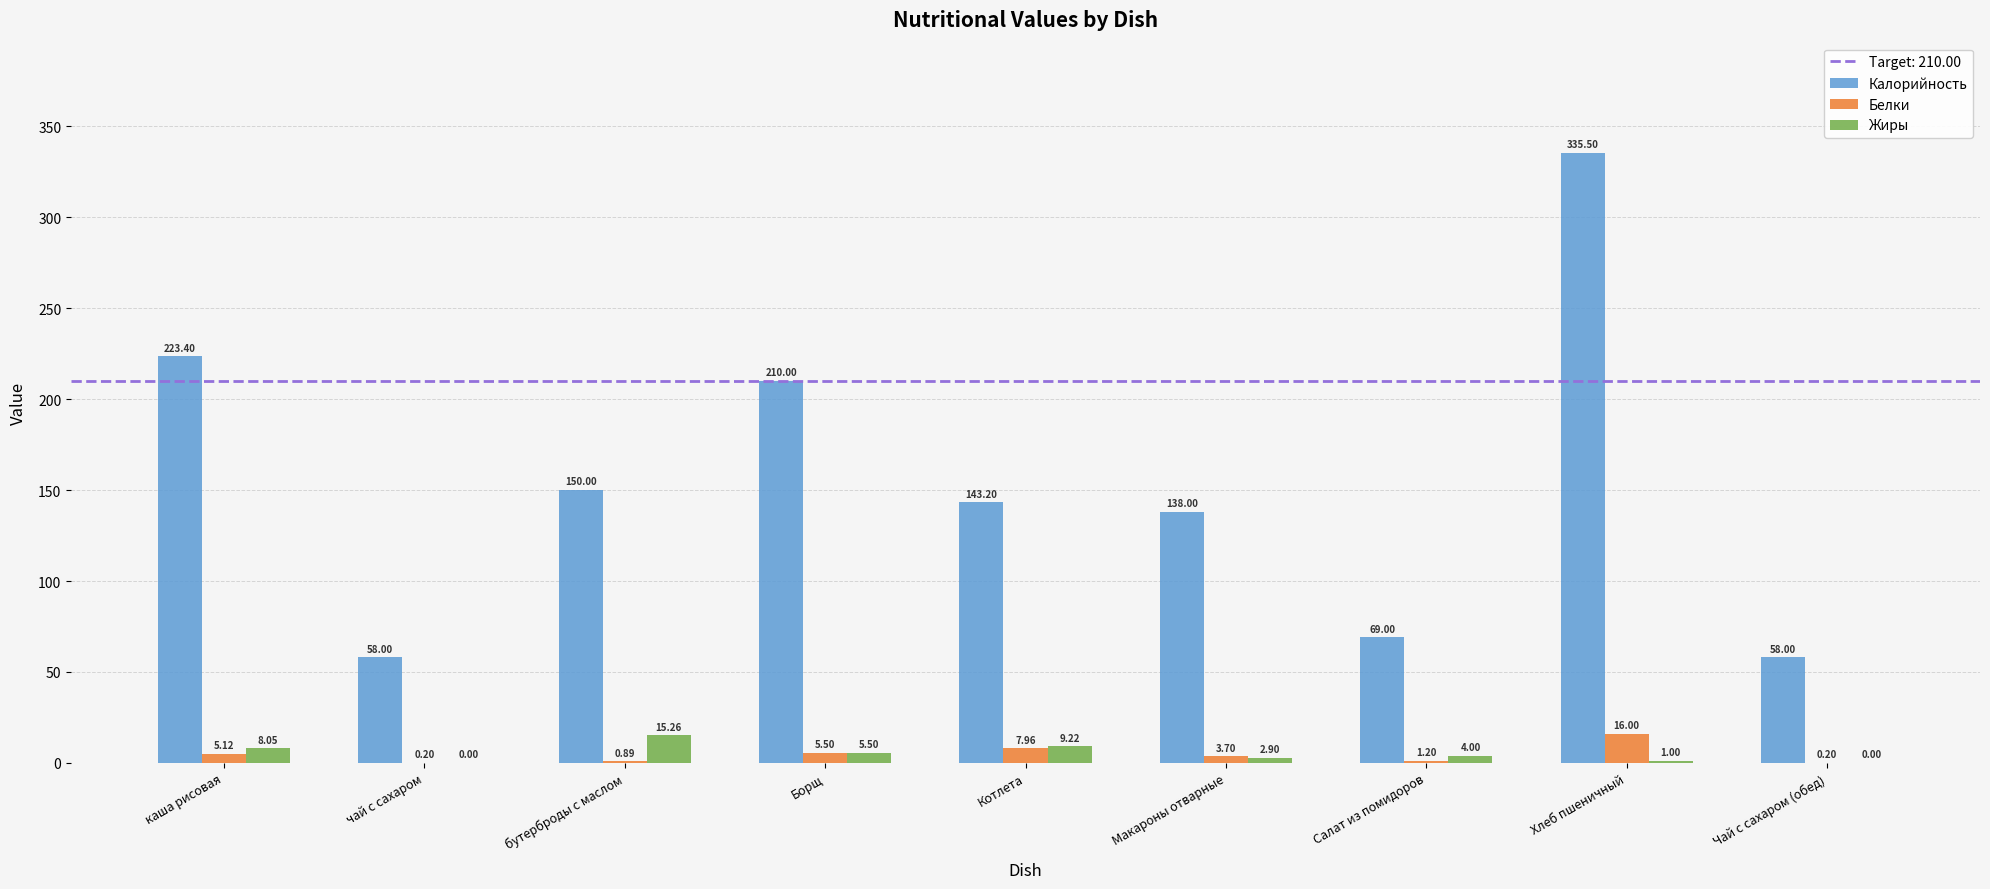

What is the sum of all Жиры values?

45.9